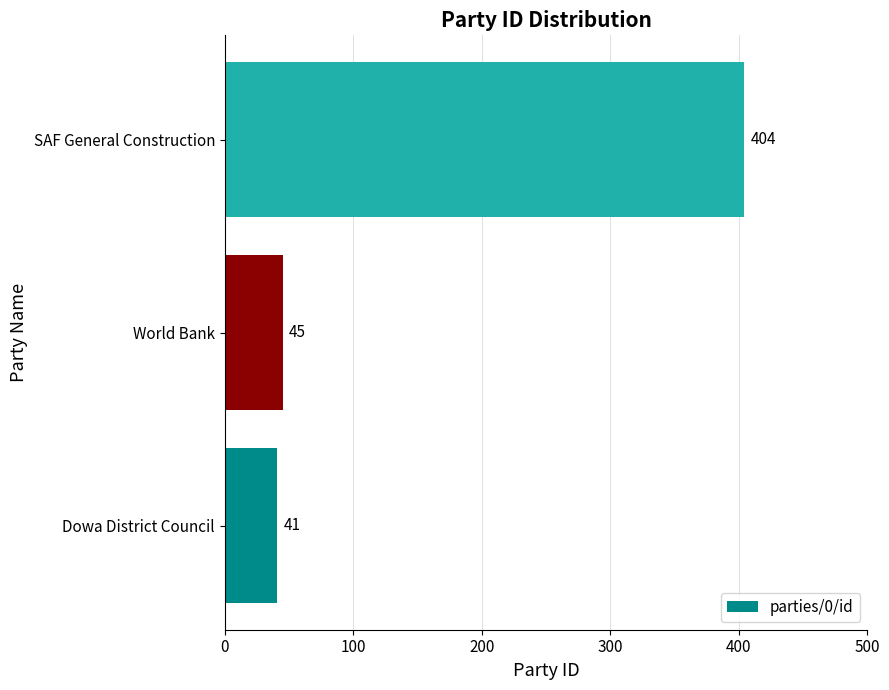

Are the bars grouped side by side (vs. stacked)?

No